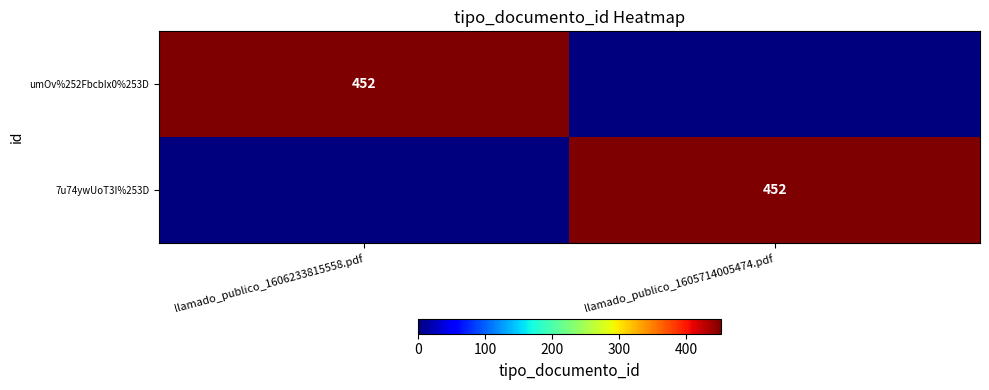

Is it true that 7u74ywUoT3I%253D equals 452 at llamado_publico_1605714005474.pdf?

True